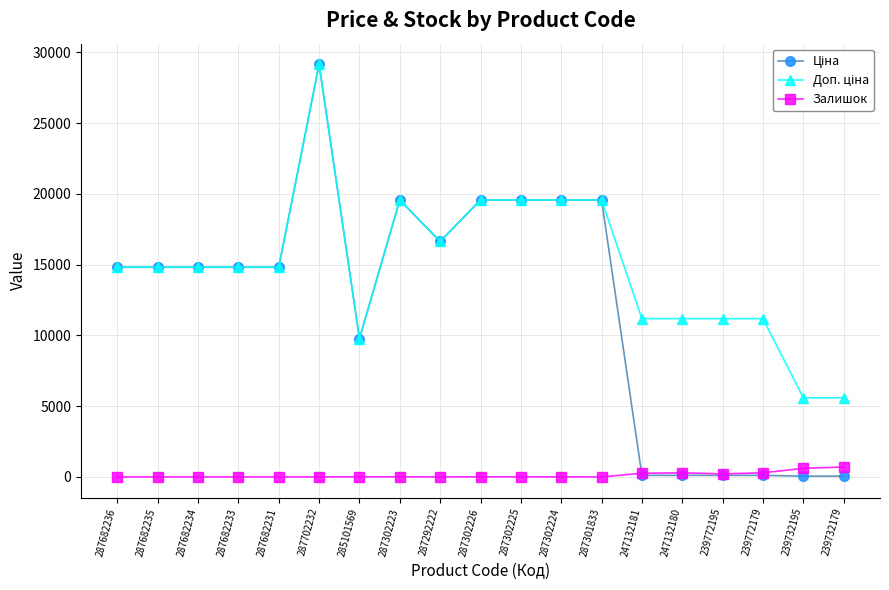

What is the spread (max minus min) of values at 287682236?

14817.6